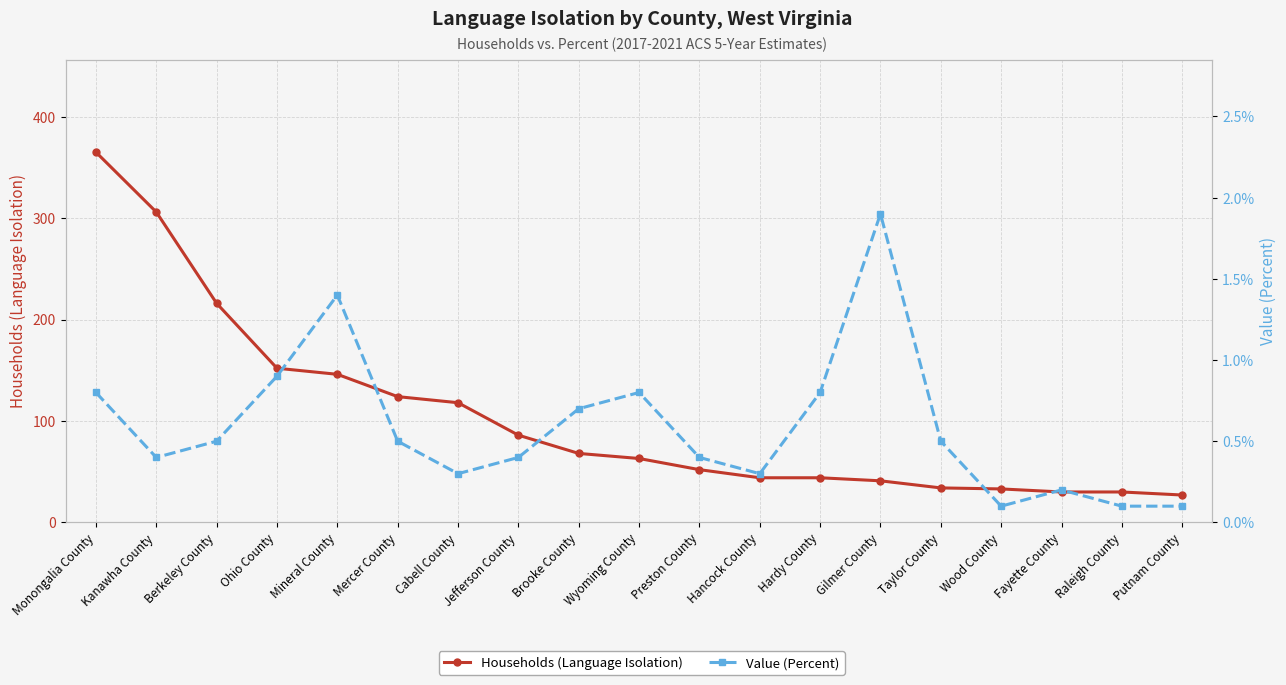

Rank the series at Taylor County from lowest to highest value.

Value (Percent), Households (Language Isolation)